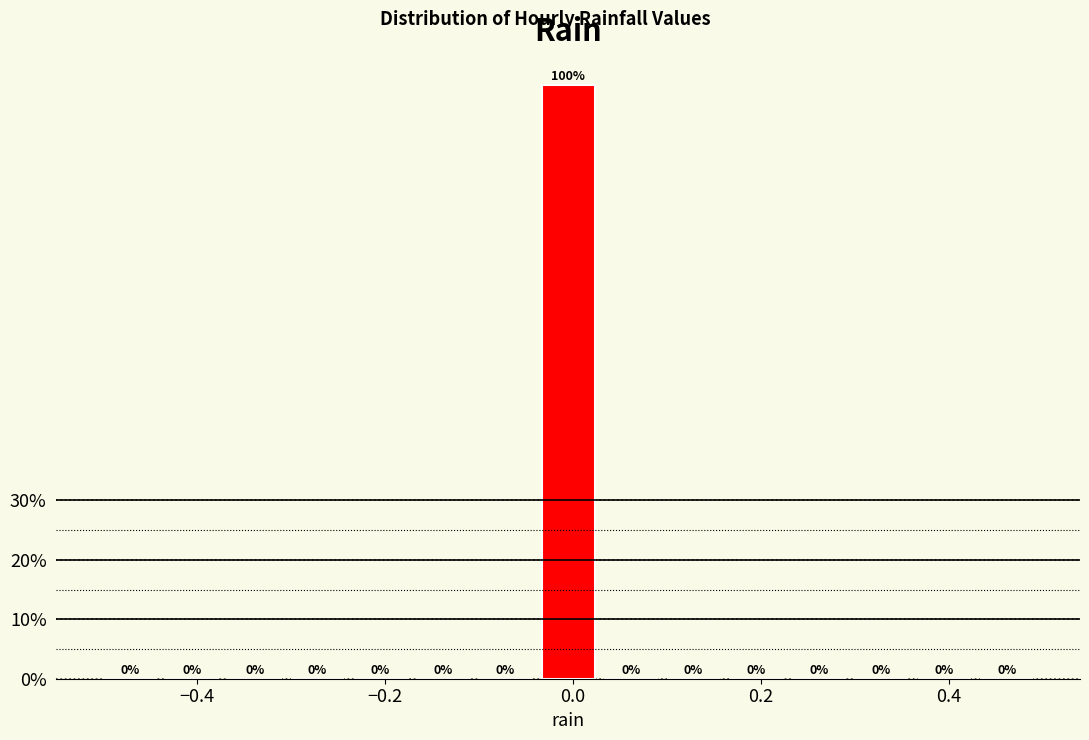

Read against the x-axis, roughly where is the centre of the tallest bar?

0.00